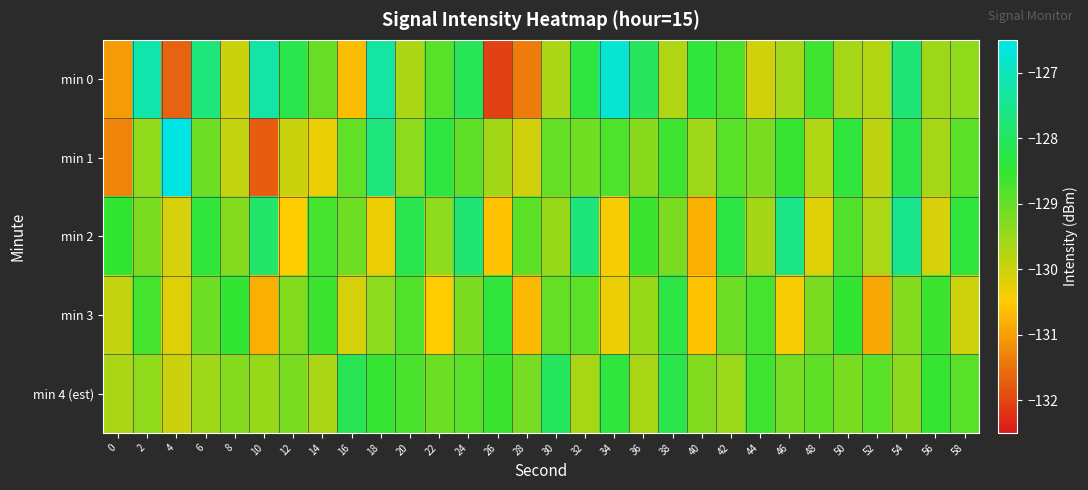

Reading left to right, list all the values displayed in this chart.

min 0: 0=-131.0	2=-127.1	4=-131.7	6=-127.7	8=-130.0	10=-127.2	12=-128.2	14=-129.0	16=-130.7	18=-127.3	20=-129.7	22=-128.9	24=-128.1	26=-132.1	28=-131.4	30=-129.7	32=-128.3	34=-126.7	36=-128.0	38=-129.7	40=-128.4	42=-128.7	44=-130.1	46=-129.6	48=-128.6	50=-129.6	52=-129.8	54=-127.8	56=-129.5	58=-129.4
min 1: 0=-131.3	2=-129.4	4=-126.5	6=-129.1	8=-129.9	10=-131.7	12=-130.0	14=-130.3	16=-129.0	18=-127.7	20=-129.4	22=-128.3	24=-128.9	26=-129.6	28=-130.1	30=-129.0	32=-129.1	34=-128.8	36=-129.3	38=-128.6	40=-129.6	42=-128.9	44=-129.2	46=-128.5	48=-129.7	50=-128.4	52=-129.9	54=-128.2	56=-129.6	58=-128.9
min 2: 0=-128.5	2=-129.2	4=-130.1	6=-128.4	8=-129.3	10=-127.9	12=-130.5	14=-128.7	16=-129.1	18=-130.3	20=-128.2	22=-129.4	24=-127.8	26=-130.6	28=-128.9	30=-129.5	32=-127.7	34=-130.4	36=-128.6	38=-129.2	40=-130.8	42=-128.3	44=-129.6	46=-127.6	48=-130.2	50=-128.8	52=-129.7	54=-127.5	56=-130.1	58=-128.4
min 3: 0=-129.9	2=-128.7	4=-130.2	6=-129.1	8=-128.5	10=-130.8	12=-129.3	14=-128.6	16=-130.1	18=-129.4	20=-128.8	22=-130.5	24=-129.2	26=-128.4	28=-130.7	30=-129.0	32=-128.9	34=-130.3	36=-129.5	38=-128.3	40=-130.6	42=-129.1	44=-128.7	46=-130.4	48=-129.2	50=-128.5	52=-130.9	54=-129.3	56=-128.6	58=-130.0
min 4 (est): 0=-129.7	2=-129.4	4=-130.0	6=-129.6	8=-129.3	10=-129.5	12=-129.2	14=-129.7	16=-128.1	18=-128.5	20=-128.7	22=-129.1	24=-128.9	26=-128.6	28=-129.2	30=-128.0	32=-129.7	34=-128.4	36=-129.7	38=-128.2	40=-129.3	42=-129.5	44=-128.6	46=-129.2	48=-128.9	50=-129.2	52=-128.9	54=-129.4	56=-128.5	58=-128.9